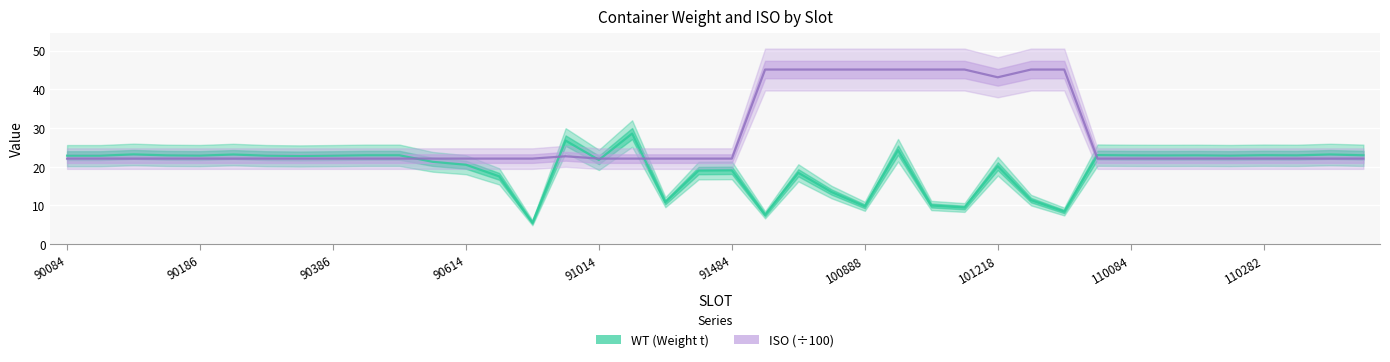

True or false: ISO (÷100) has more than 2 interior local peaks.

False